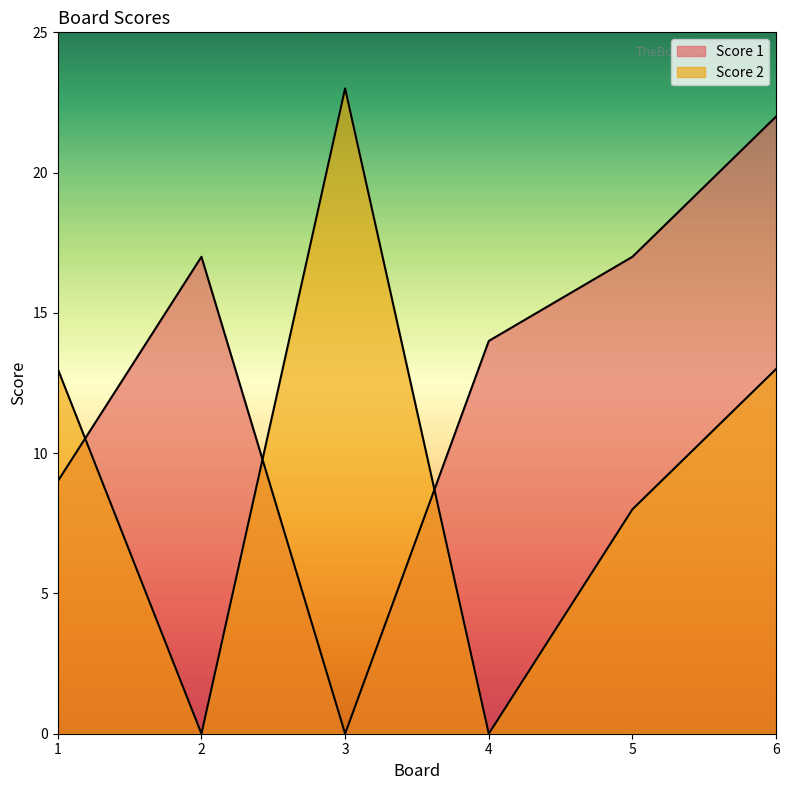

Which series changed the most between 3 and 6?

Score 1